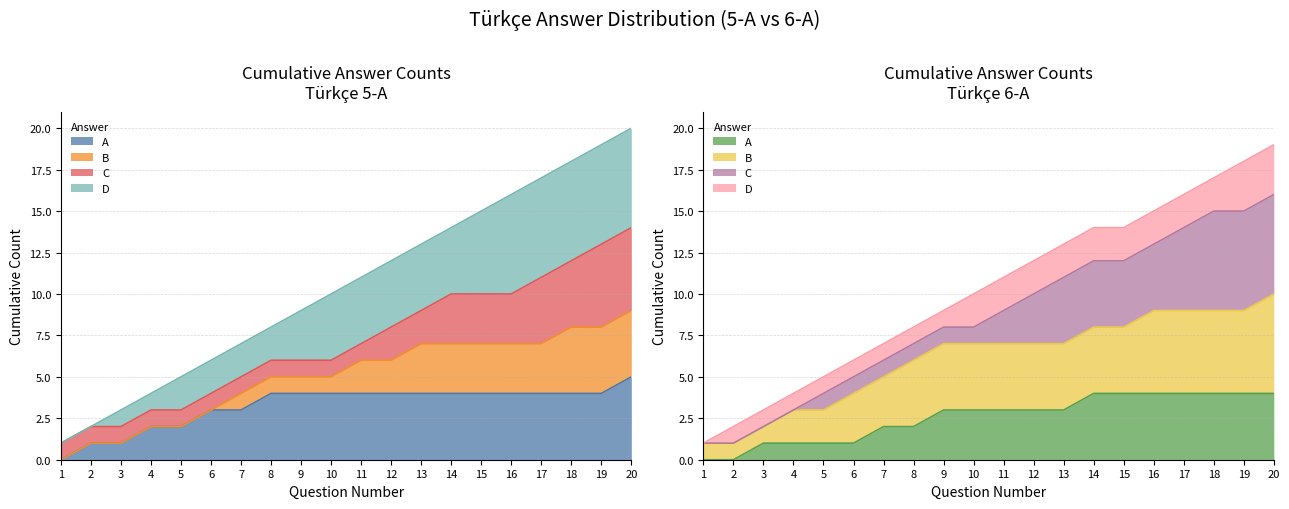

What is the approximate value of Türkçe 5-A at 15, to the nearest 5?

15